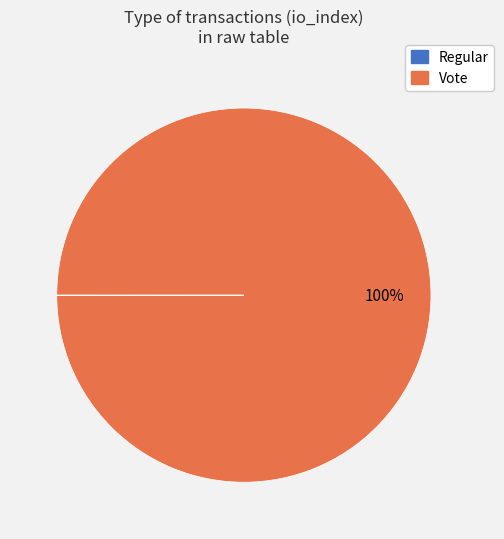

To the nearest percent, what percentage of the pie is Vote?

100%